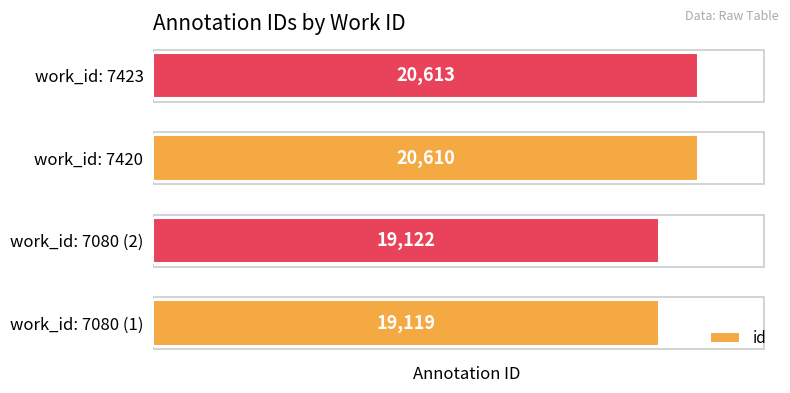

Which has a higher value, work_id: 7423 or work_id: 7080 (1)?

work_id: 7423